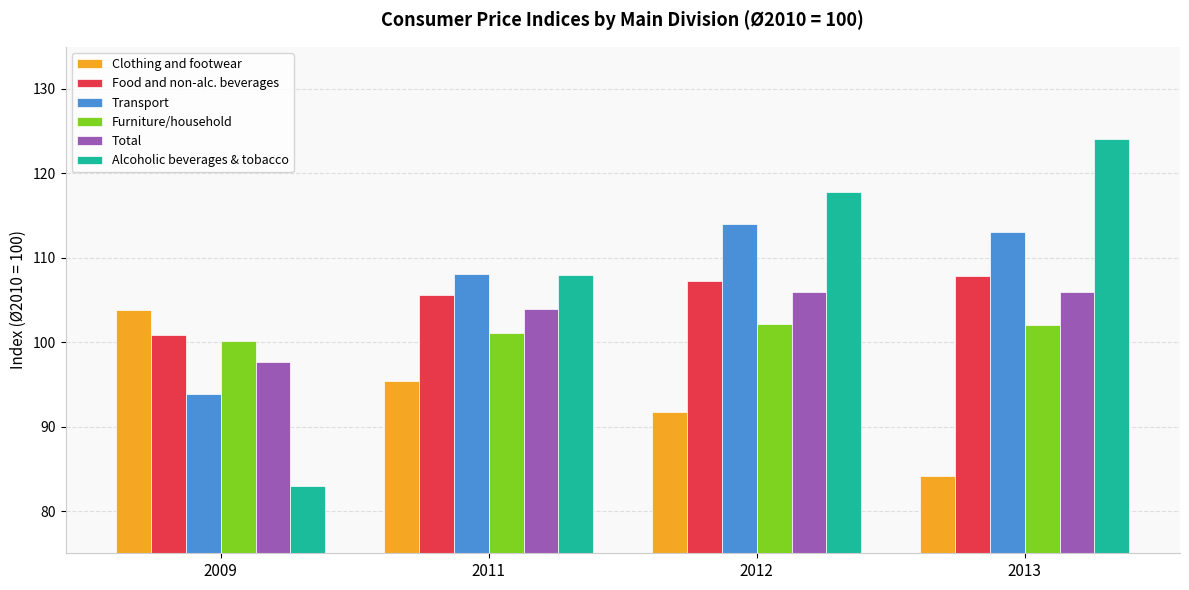

What is the difference between the second highest and second lowest values in the Alcoholic beverages & tobacco series?

9.8